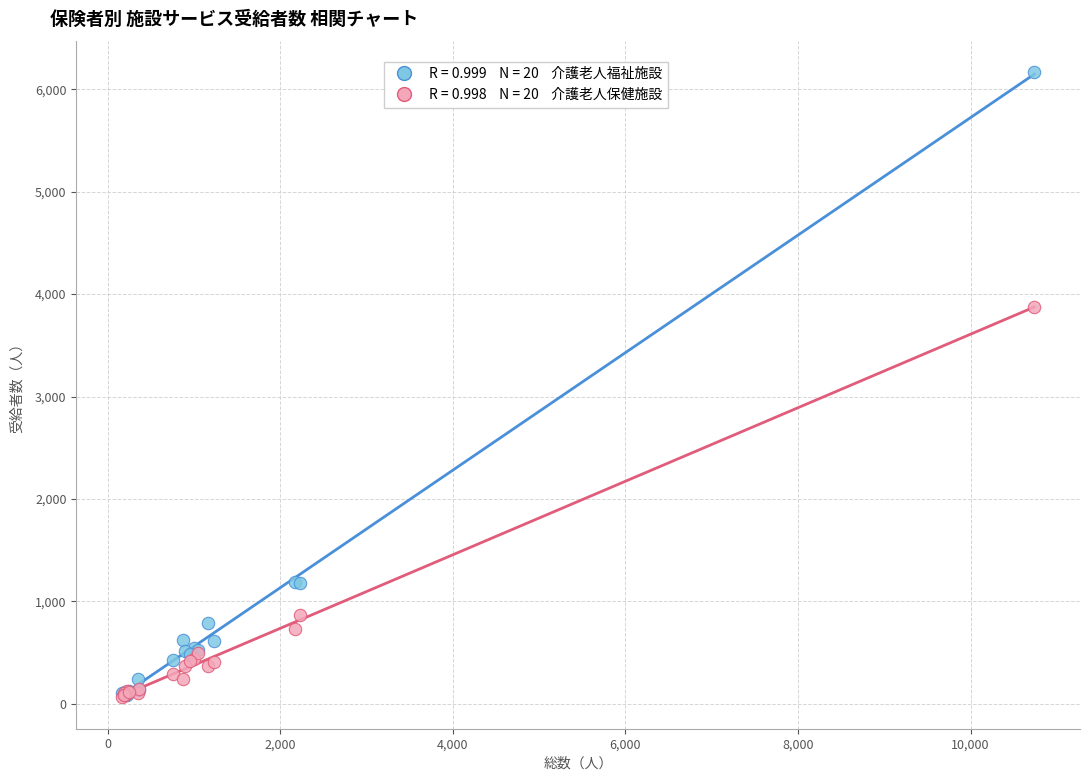

Across all series, what Y value is closest to 3114?

3876